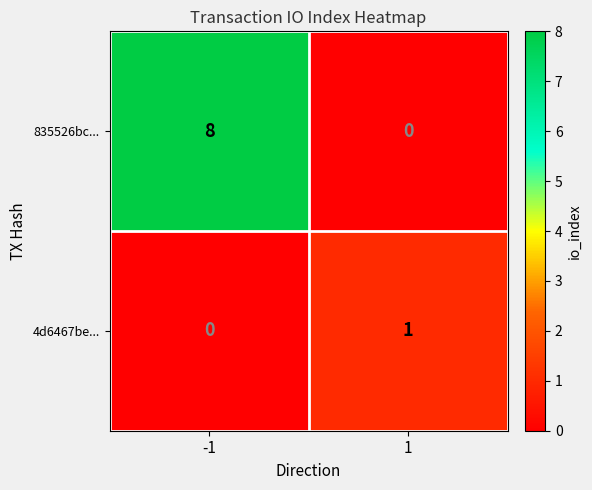

Is it true that 4d6467be... equals 1 at 1?

True